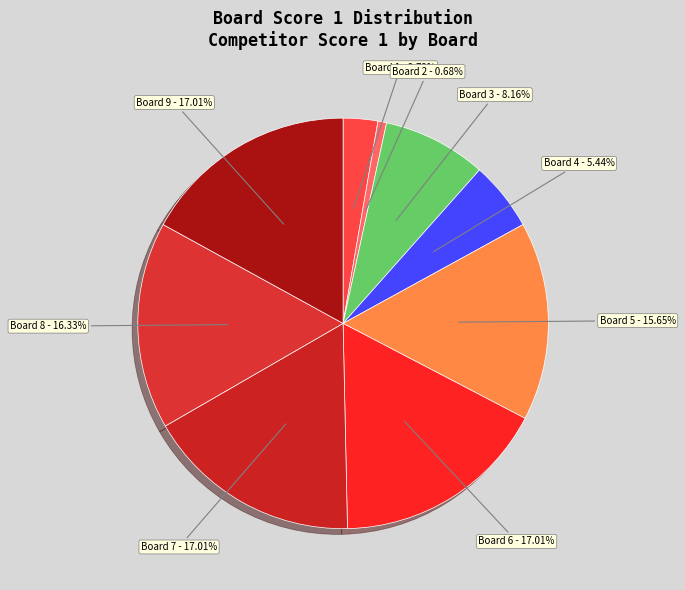

Do Board 6 and Board 4 together represent more than half of the pie?

No